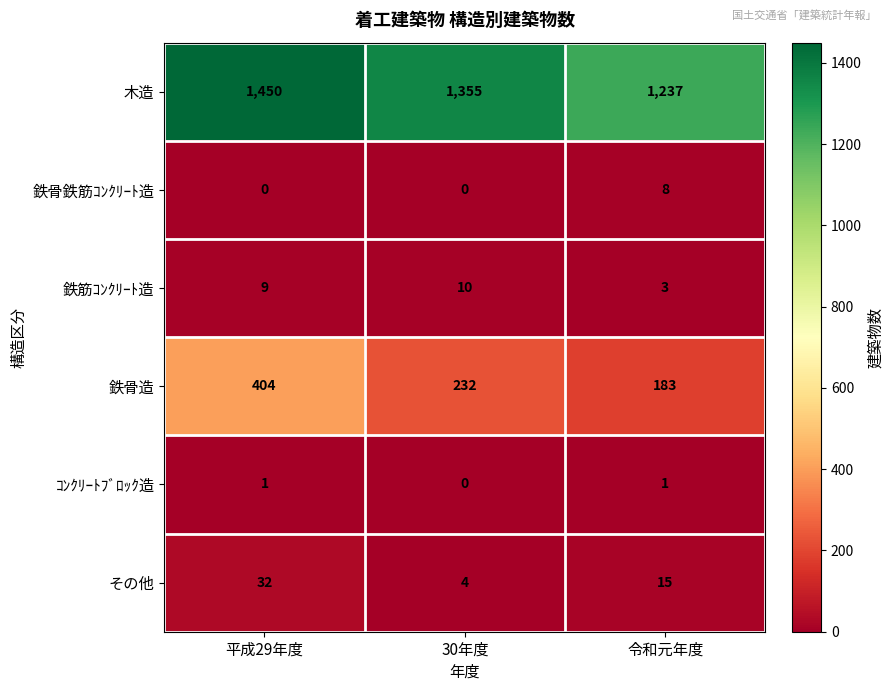

At which label is 木造 closest to 1343?

30年度